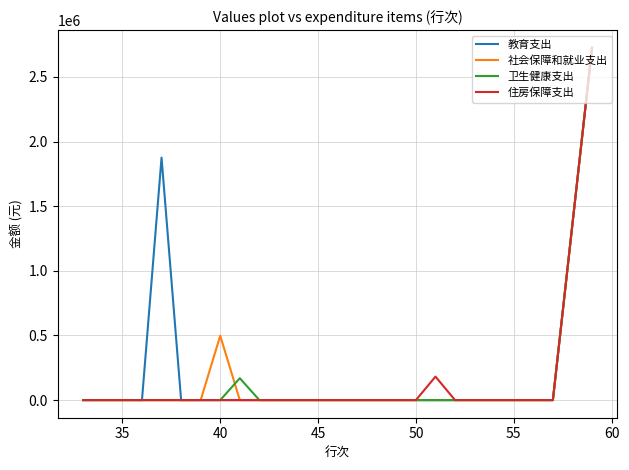

What is the highest value of the 教育支出 series?

2725578.4